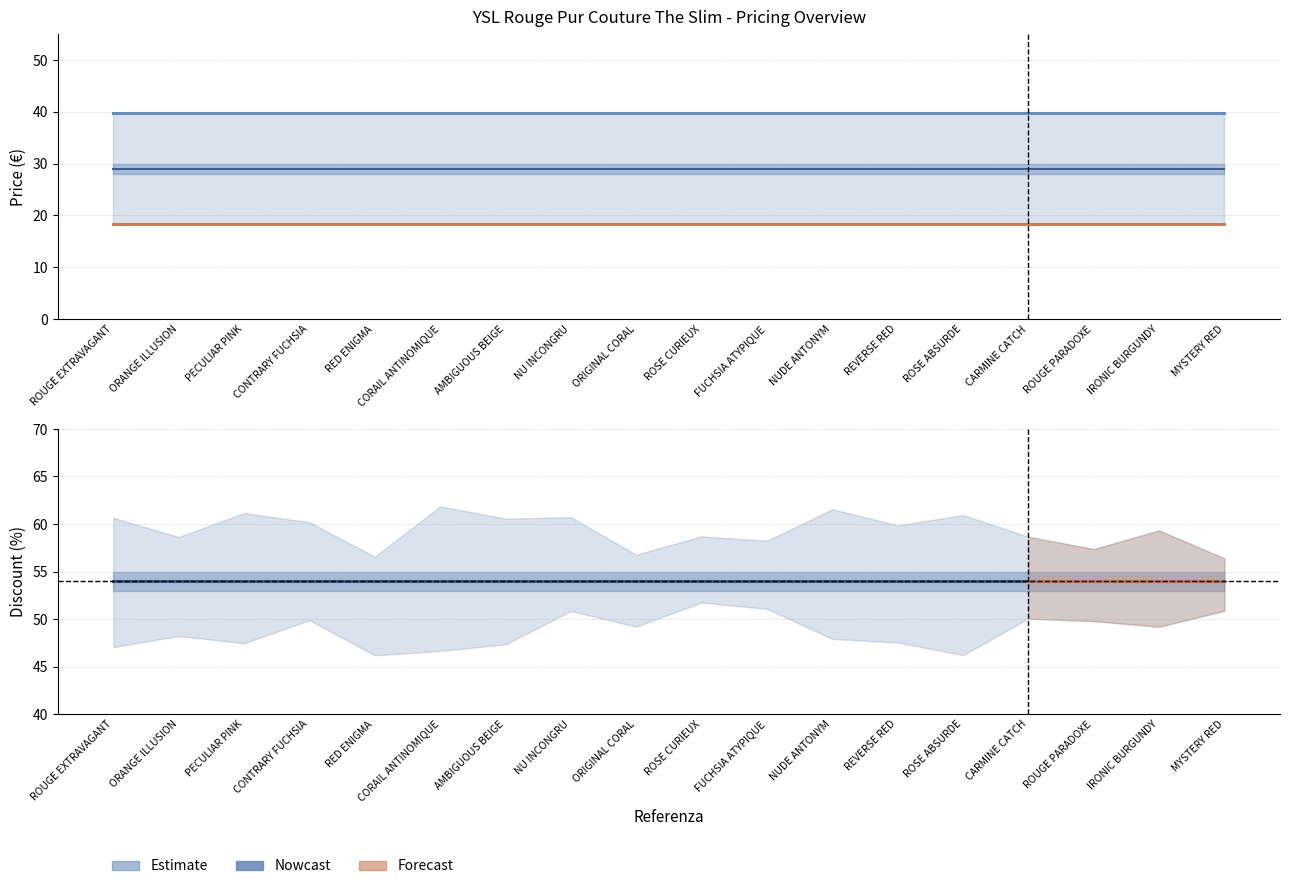

How many lines are shown in the chart?

3